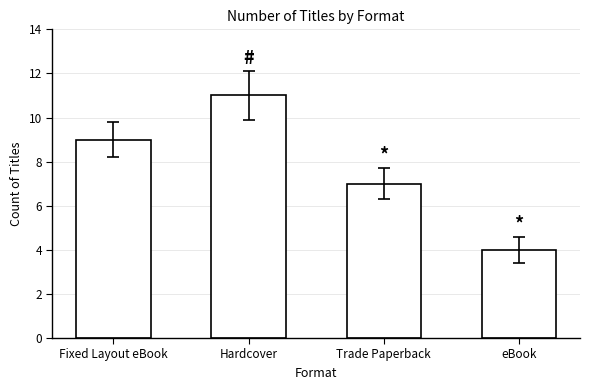

Does the chart contain stacked bars?

No